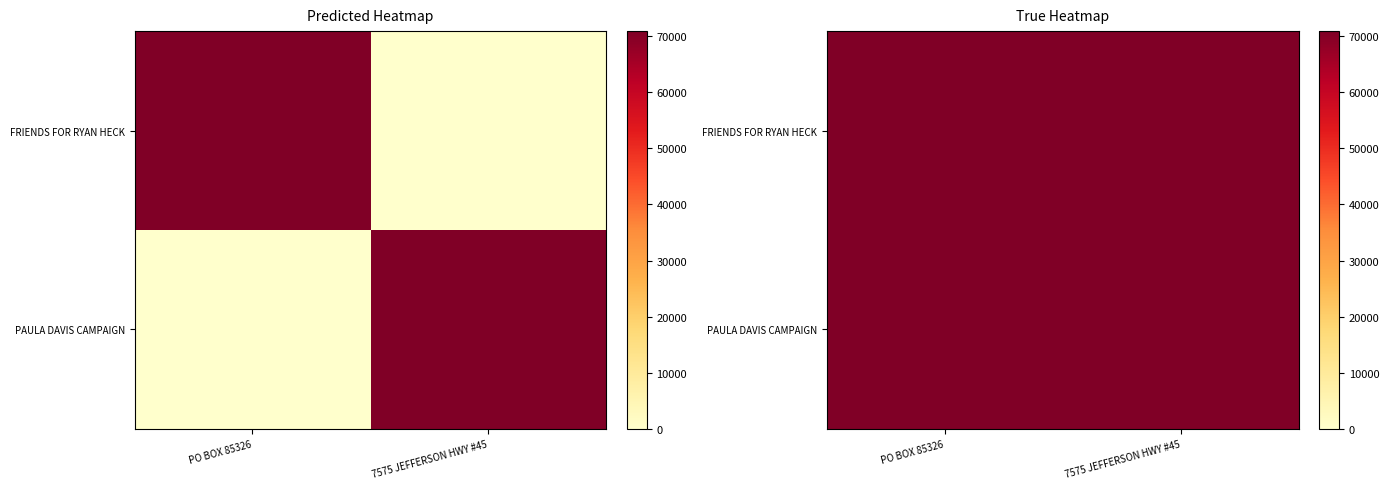

At how many categories does at least one series exceed 70812?

2